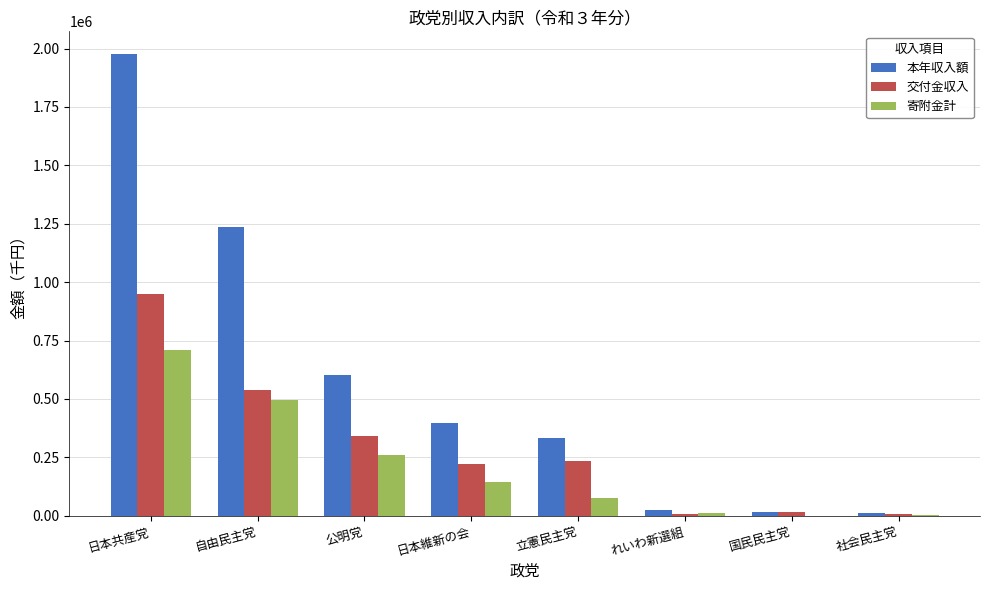

Where is 交付金収入 nearest to the value 478996?

自由民主党